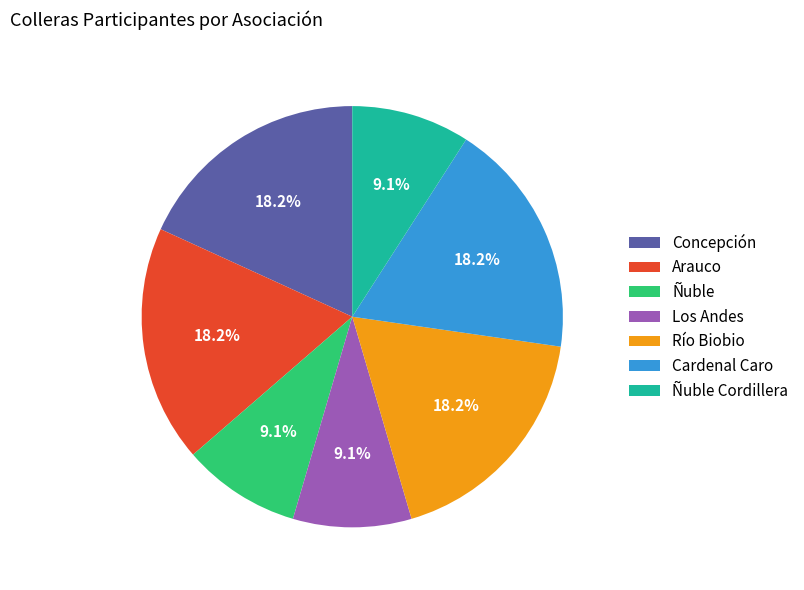

What is the ratio of the value at Ñuble Cordillera to the value at Ñuble?

1.0